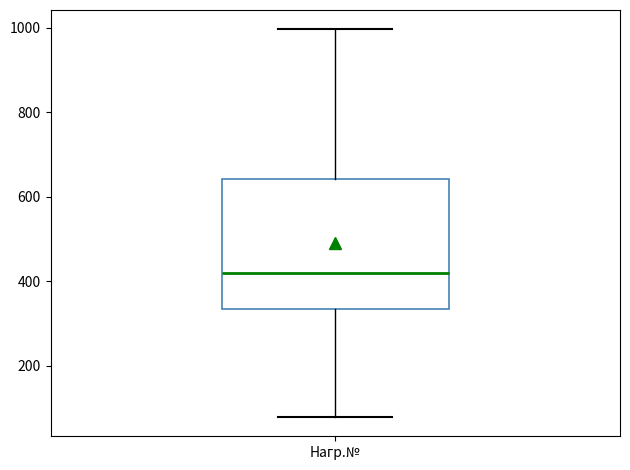

Read this box plot against the y-axis: the position of the median line, the range covered by the box, and the ends of both whiskers. The values are not printed on the chart, so give them approximately, as read against the axis.

median 420, box 340 to 640, whiskers 80 to 1000